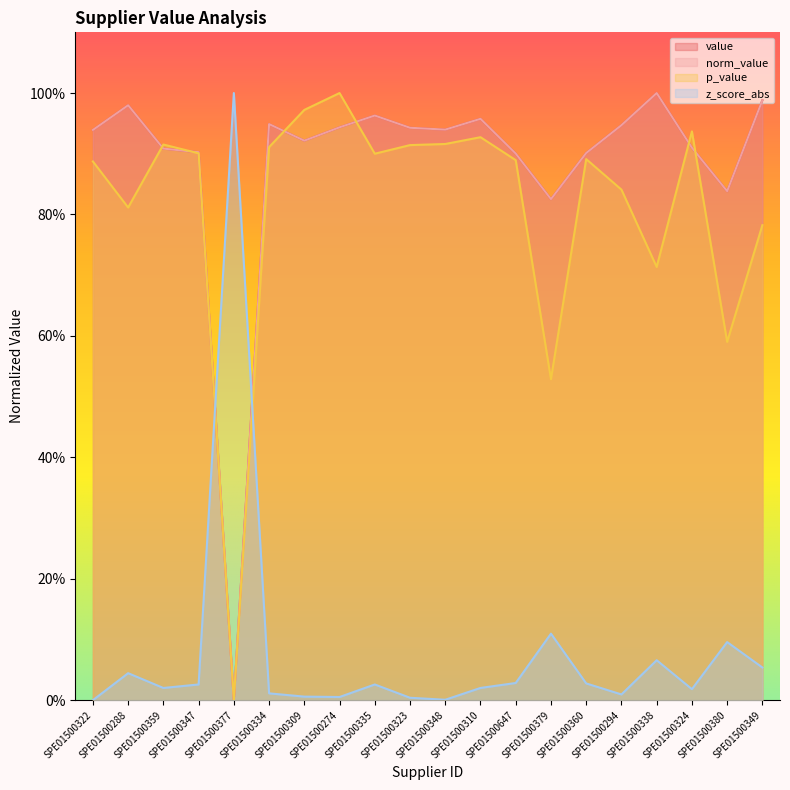

Between which two adjacent categories do p_value and norm_value first intersect?

SPE01500288 and SPE01500359